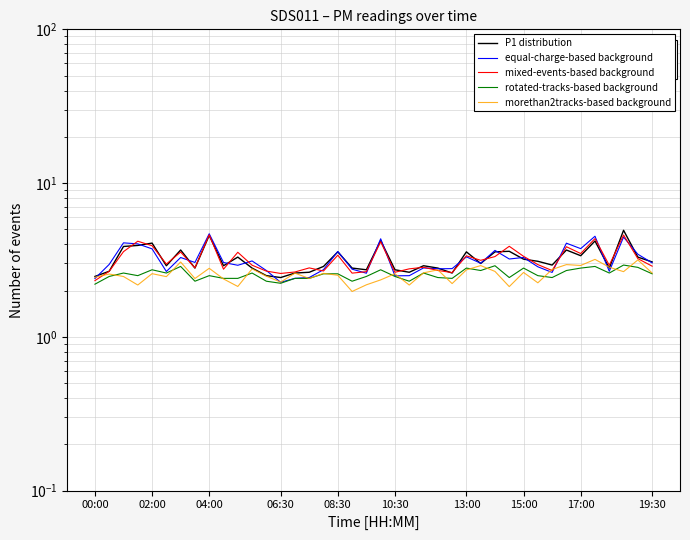

In rotated-tracks-based background, how many points are lower than both neighbors (excluding endpoints)?

11